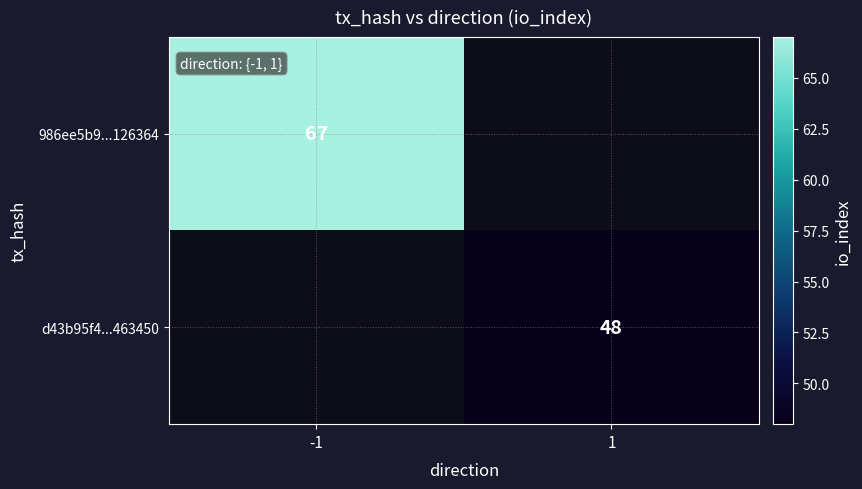

Between 1 and -1, which is larger?

-1